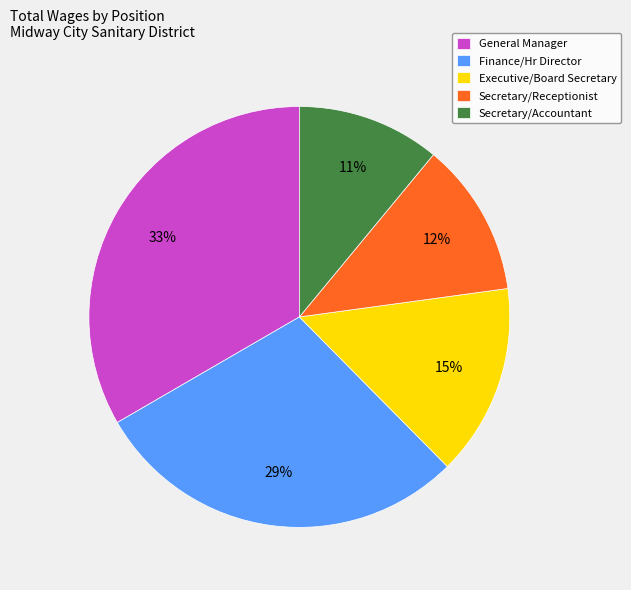

To the nearest percent, what is the average slice percentage?

20%